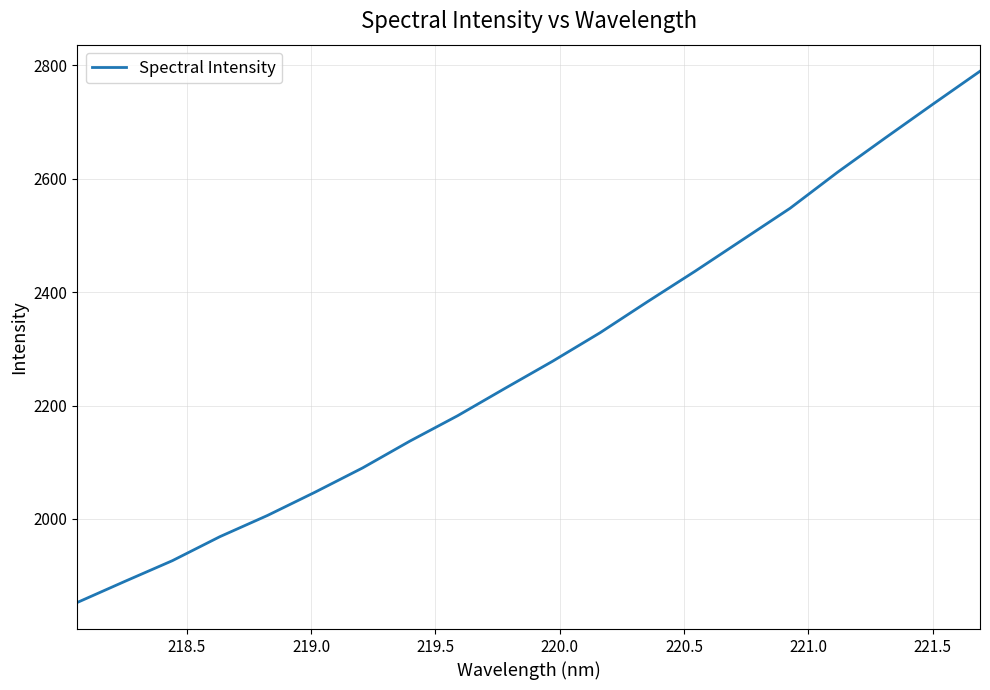

What is the difference between the maximum and second lowest values?

899.8